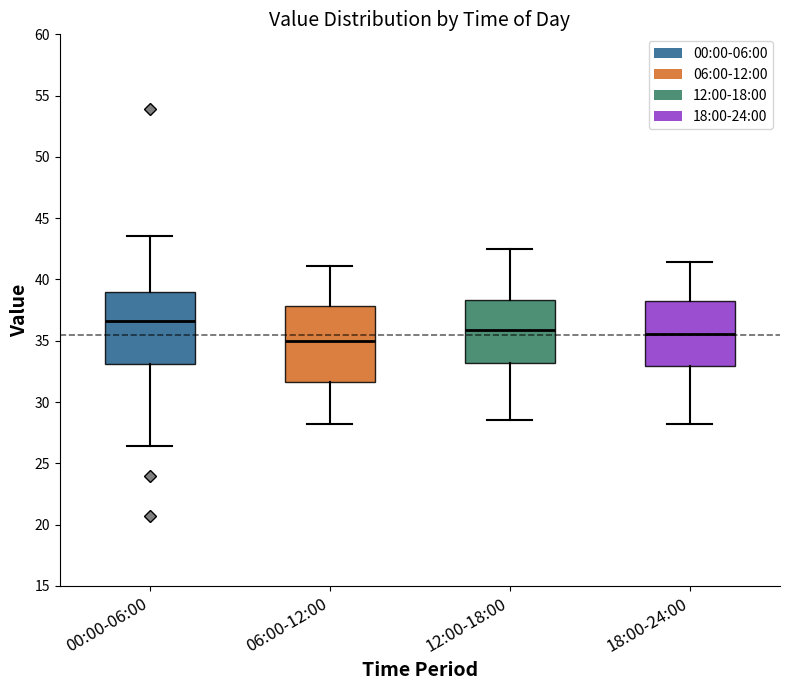

Reading left to right, read every box against the y-axis: the position of its median line, the range the box covers, and the ends of its whiskers. The values are not printed on the chart, so give them approximately, as read against the axis.

00:00-06:00: median 36.5, box 33.0 to 39.0, whiskers 26.5 to 43.5
06:00-12:00: median 35.0, box 31.5 to 38.0, whiskers 28.0 to 41.0
12:00-18:00: median 36.0, box 33.0 to 38.5, whiskers 28.5 to 42.5
18:00-24:00: median 35.5, box 33.0 to 38.0, whiskers 28.0 to 41.5